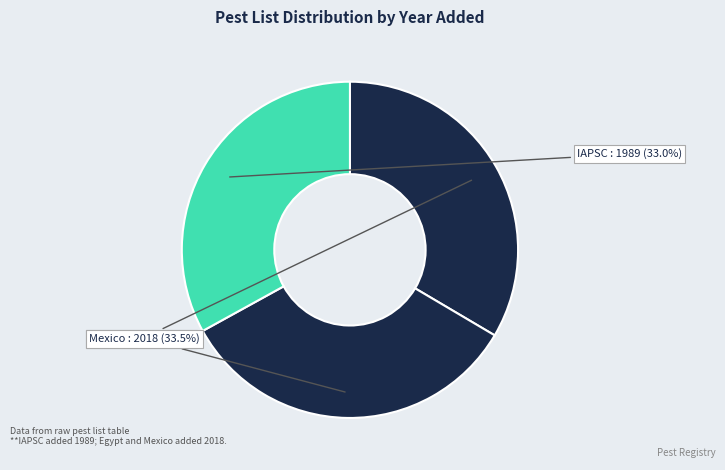

Approximately how many times larger is the value at IAPSC compared to Mexico?

1.0